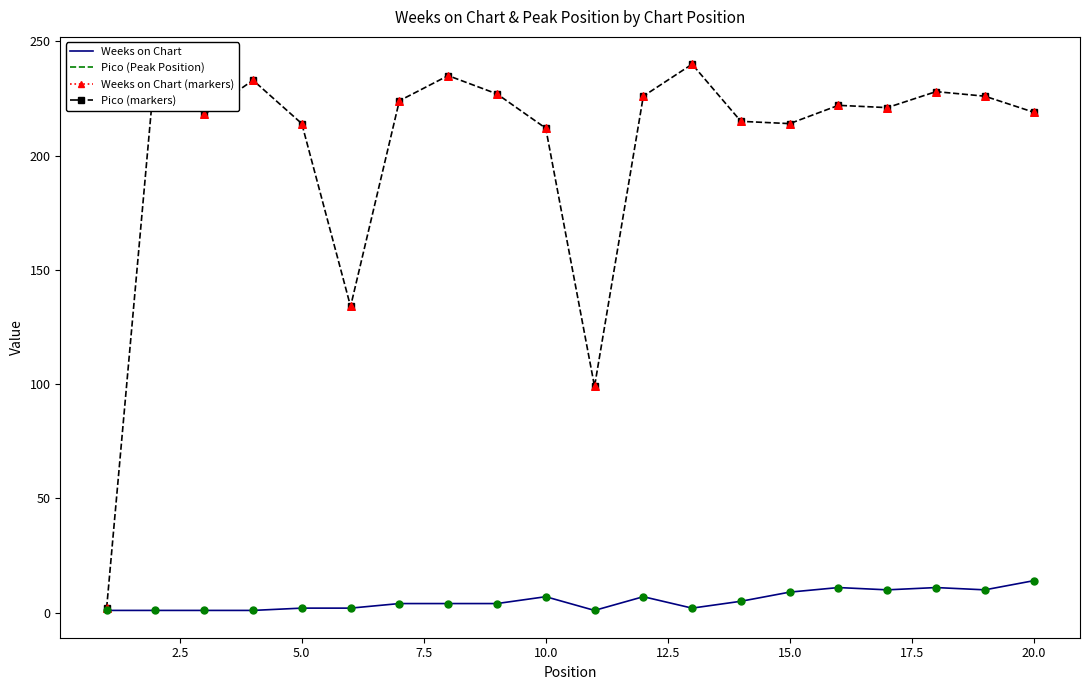

Which series contains the lowest Y value?

Pico (Peak Position)